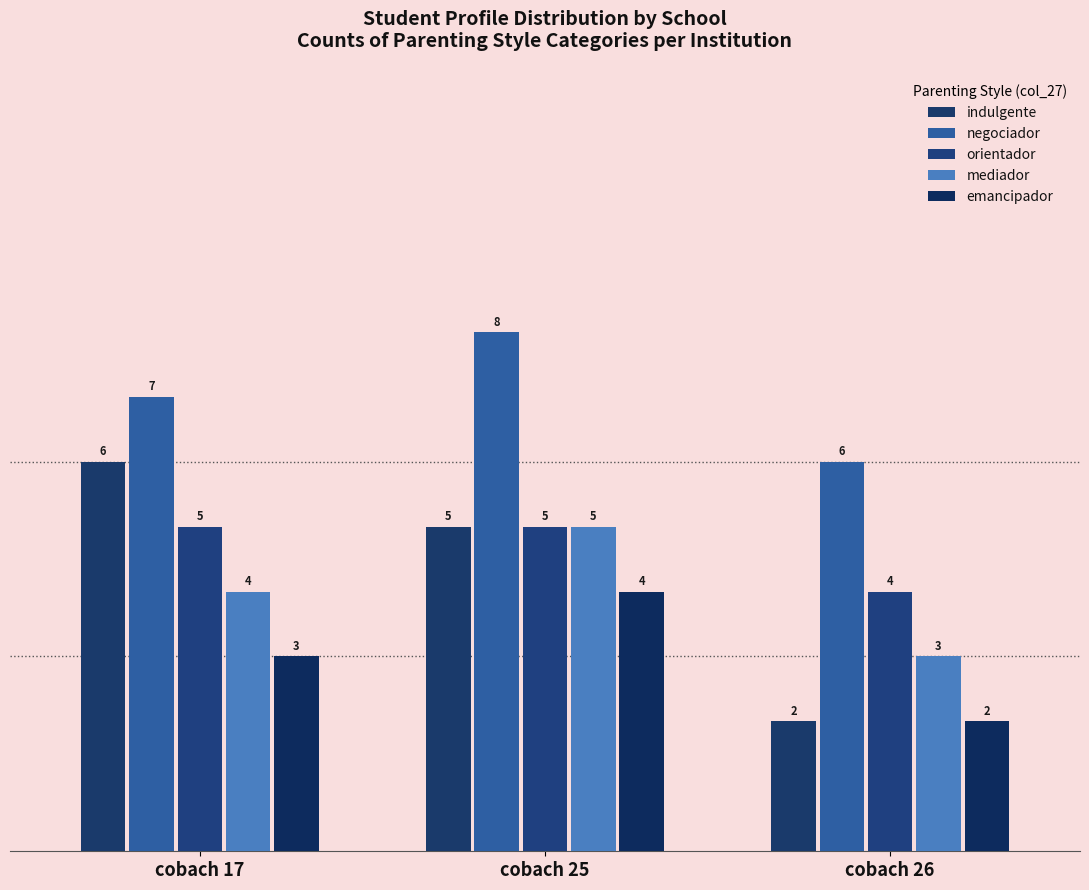

What is the difference between the second highest and minimum values in the negociador series?

1